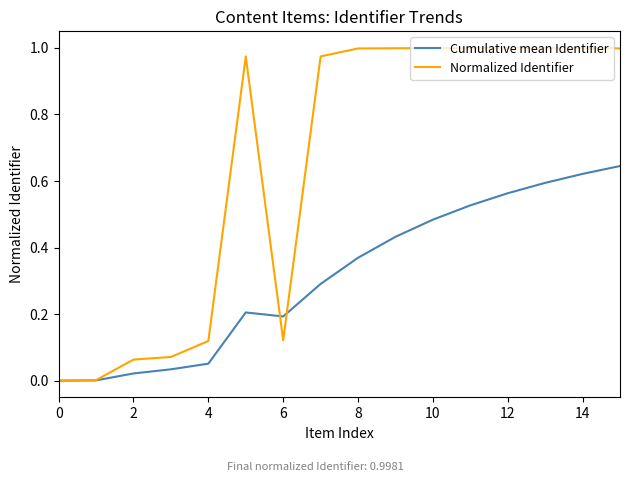

Rank the series by their average value, from lowest to highest.

Cumulative mean Identifier, Normalized Identifier